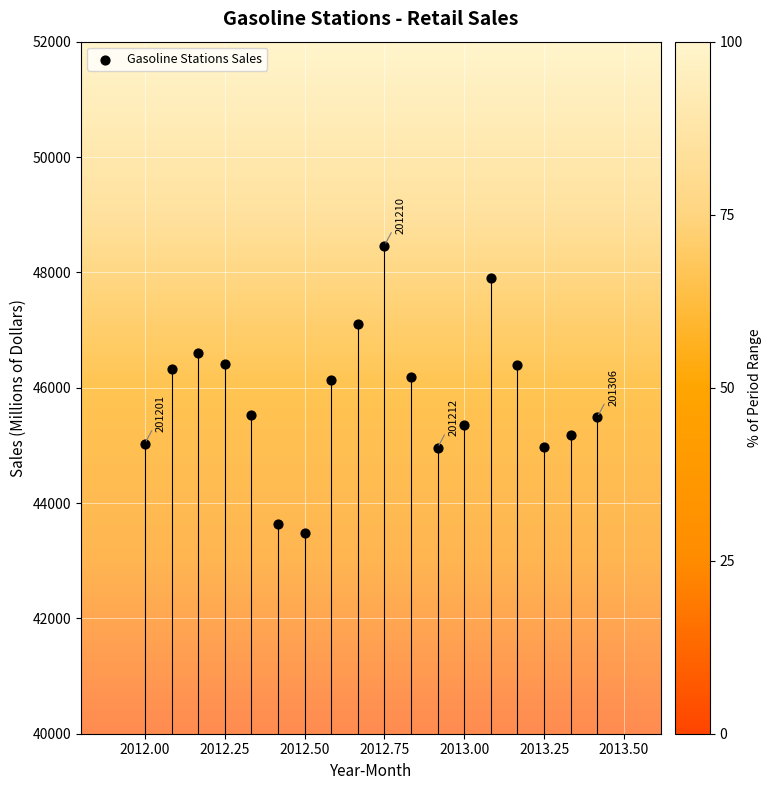

What is the range of Y values (max minus min)?

4981